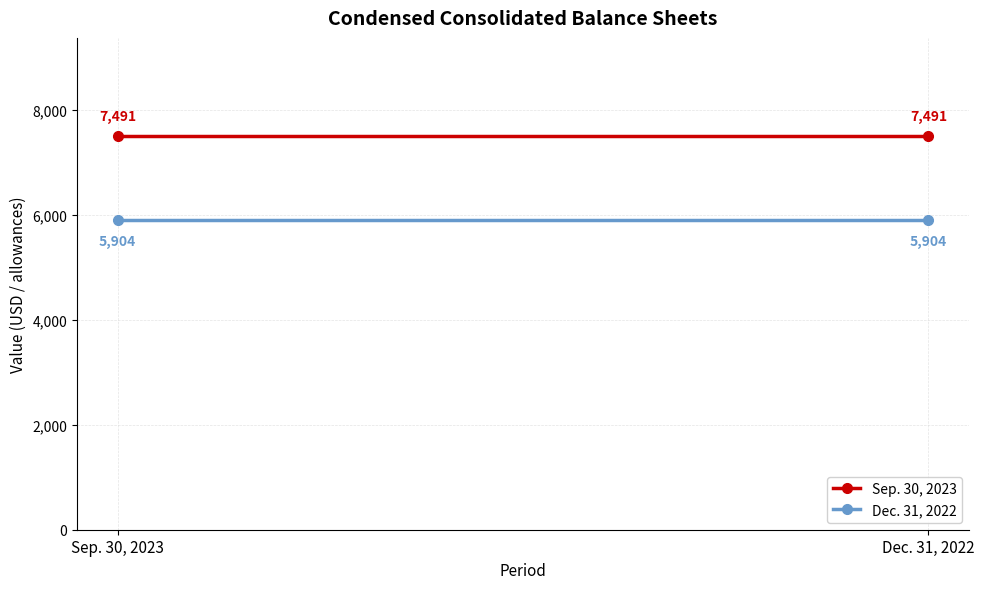

Rank the series by their maximum value, from lowest to highest.

Dec. 31, 2022, Sep. 30, 2023